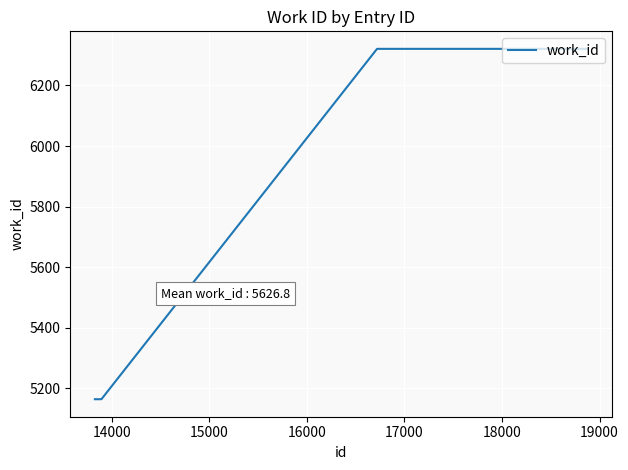

True or false: there are more than 2 points higher than both neighbors.

False